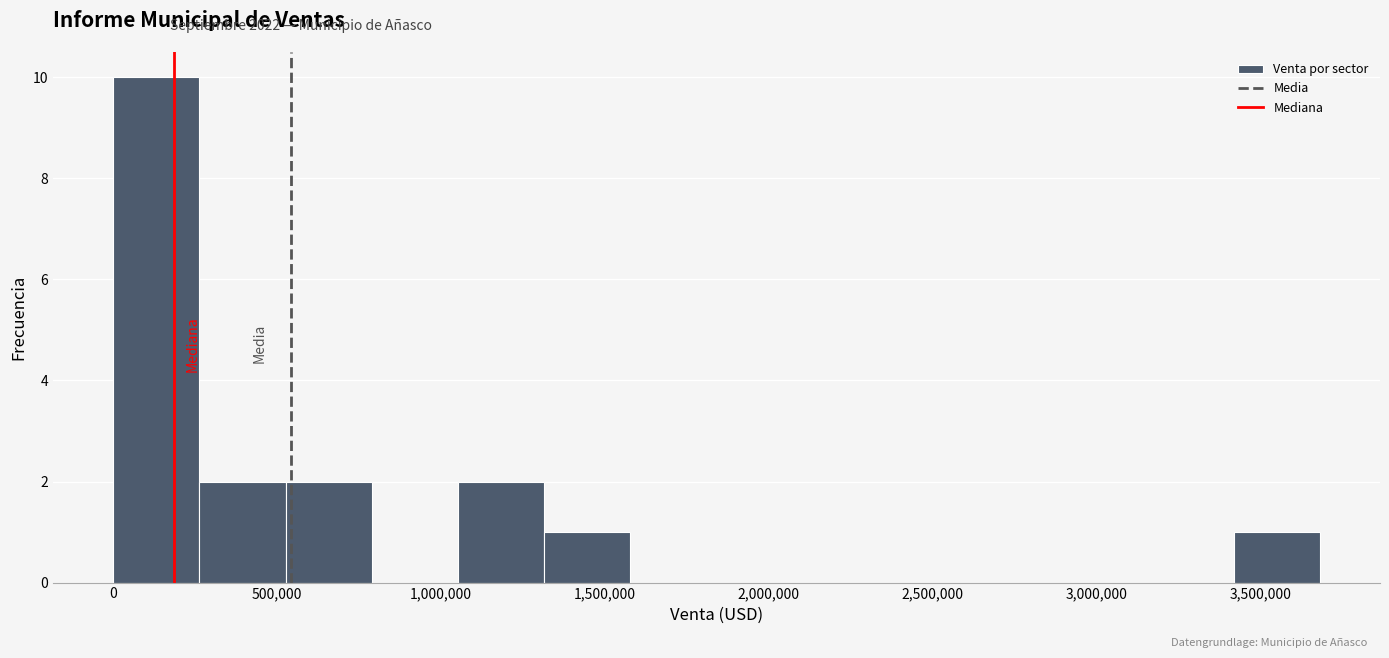

Reading left to right, list every bar in this chart as the range it spans on the x-axis followed by its height. Neither the bar edges nor the heights are printed on the chart, so give them approximately, as read against the axes.

0 to 250000: 10
250000 to 550000: 2
550000 to 800000: 2
800000 to 1050000: 0
1050000 to 1300000: 2
1300000 to 1600000: 1
1600000 to 1850000: 0
1850000 to 2100000: 0
2100000 to 2350000: 0
2350000 to 2650000: 0
2650000 to 2900000: 0
2900000 to 3150000: 0
3150000 to 3400000: 0
3400000 to 3700000: 1